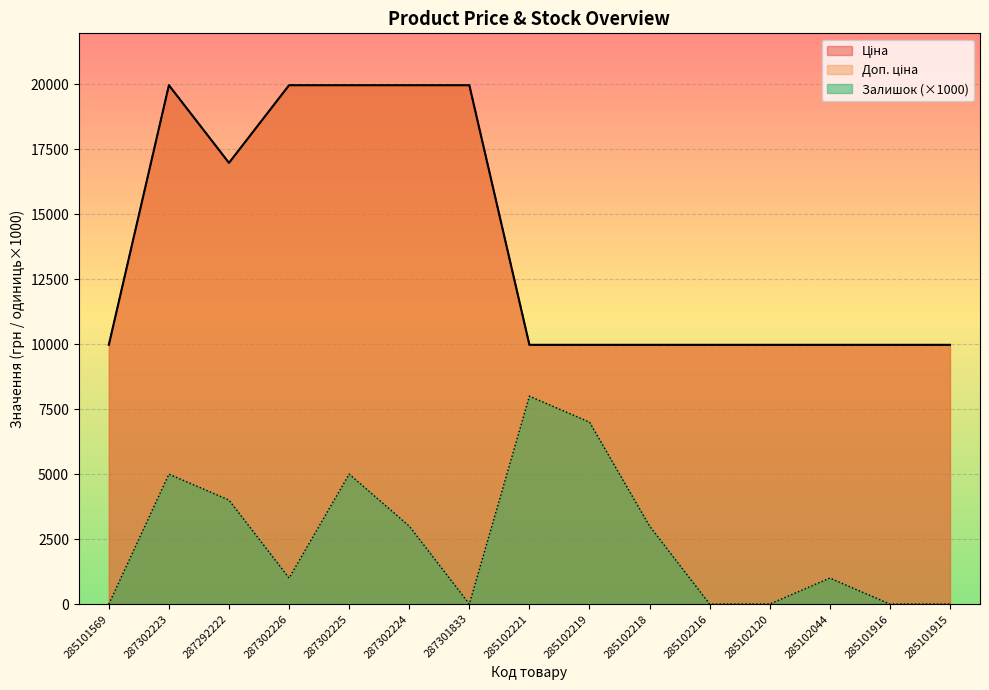

Does the chart display data point markers on the line(s)?

No